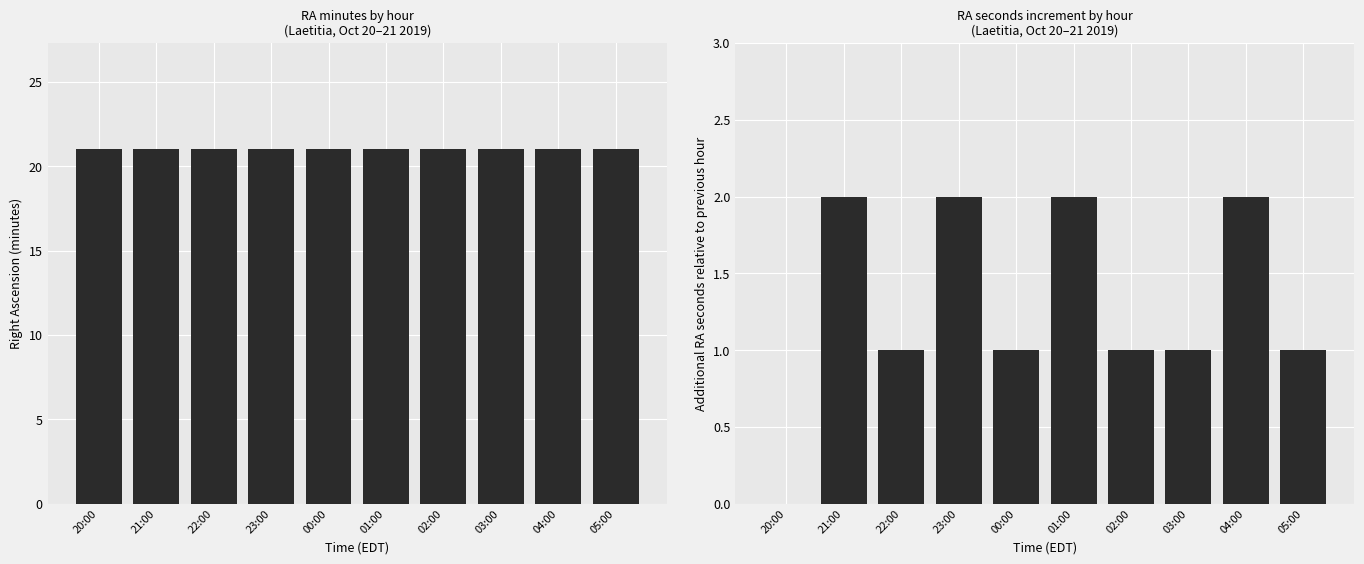

Reading left to right, transcribe all the data shown in this chart.

RA min: 21	21	21	21	21	21	21	21	21	21
RA sec delta: 0	2	1	2	1	2	1	1	2	1